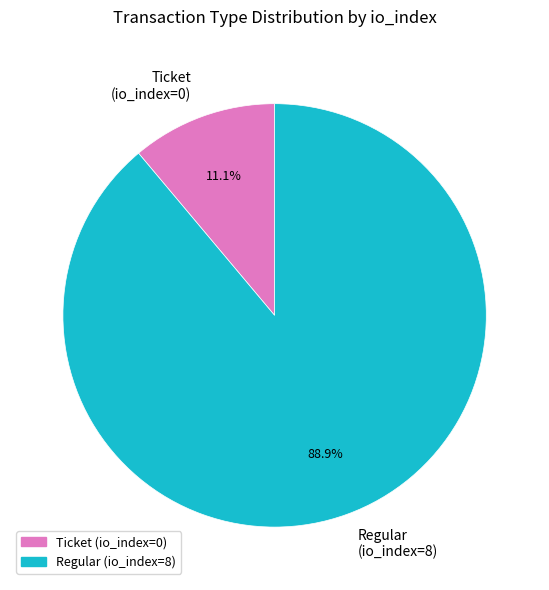

Which slice is the largest?

Regular (io_index=8)